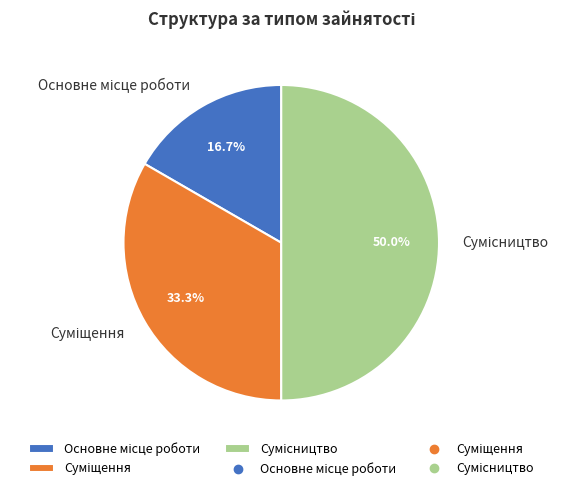

To the nearest percent, what is the difference between the largest and smallest slice percentages?

33%